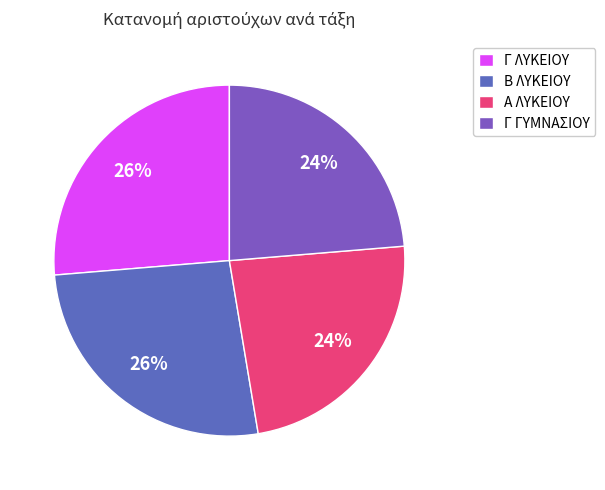

Combined, do Β ΛΥΚΕΙΟΥ and Α ΛΥΚΕΙΟΥ account for over 50%?

No